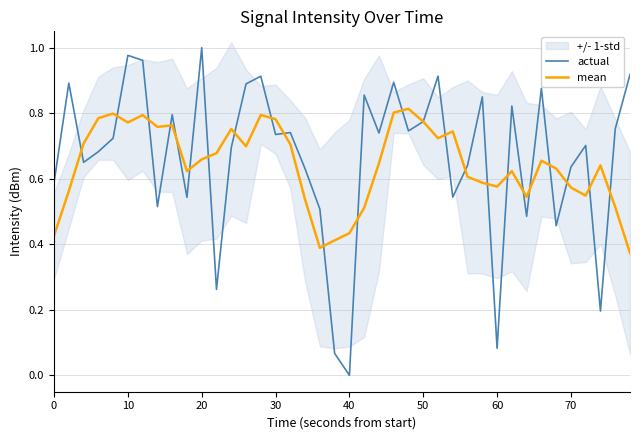

What is the average value of the actual series?

0.7